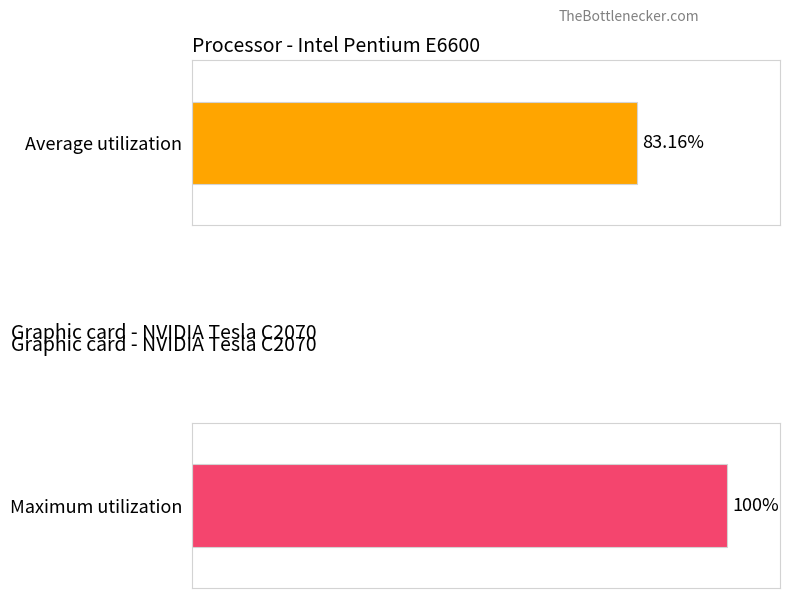

Rank the series at 4013 from lowest to highest value.

Average utilization, Maximum utilization